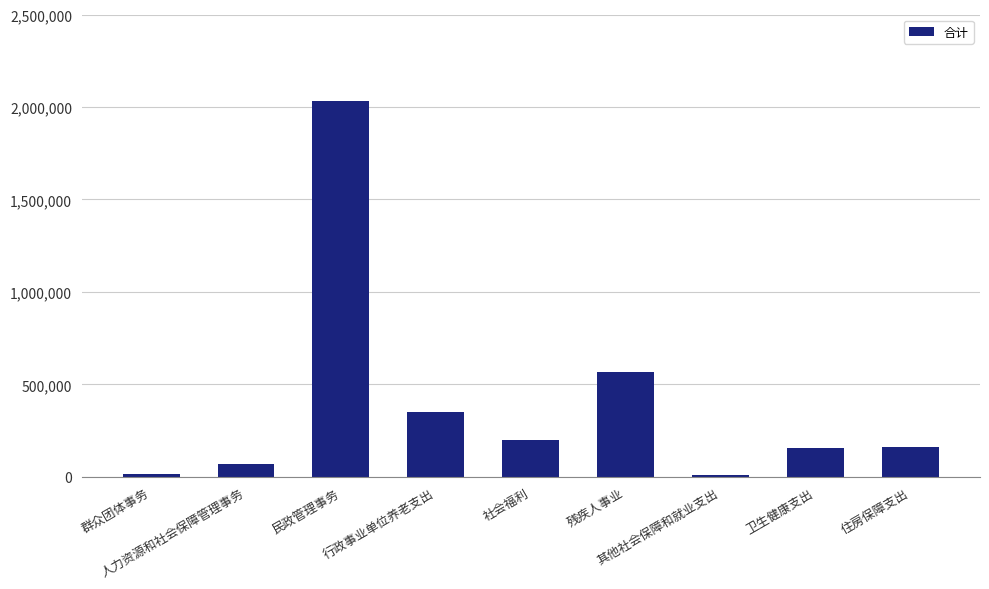

How many values exceed 162046?

5